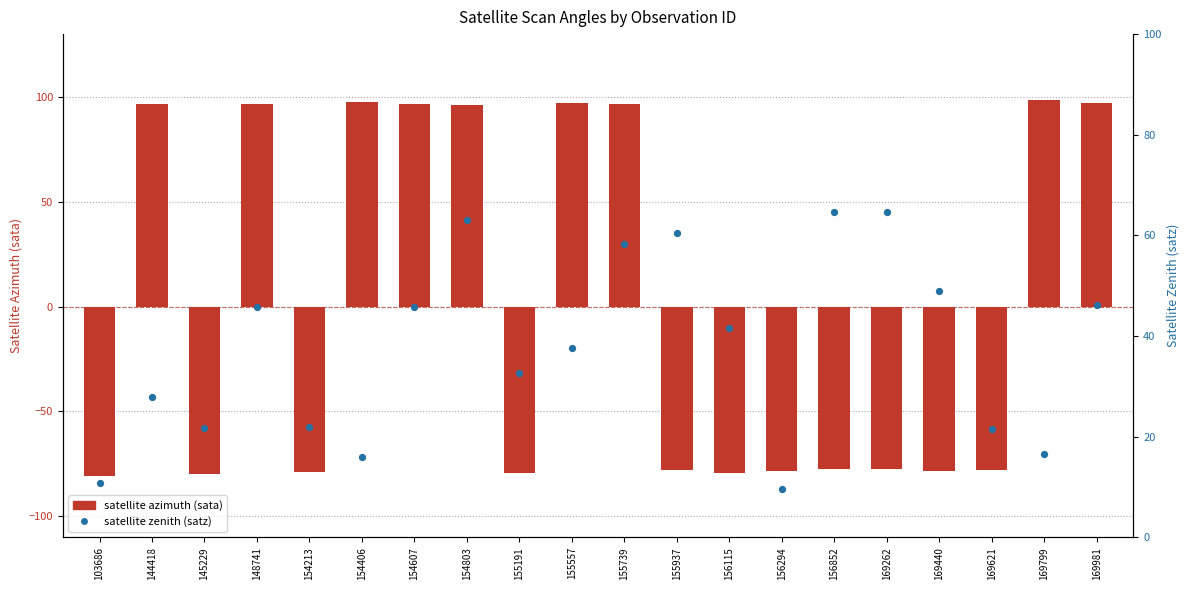

Which series contains the lowest Y value?

satellite azimuth (sata)